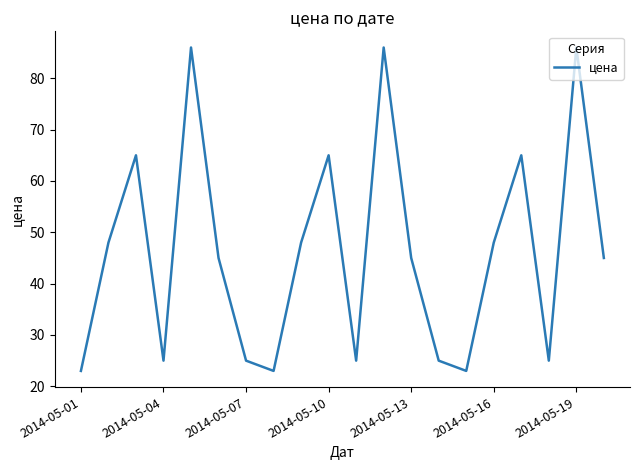

What is the maximum value shown in the chart?

86